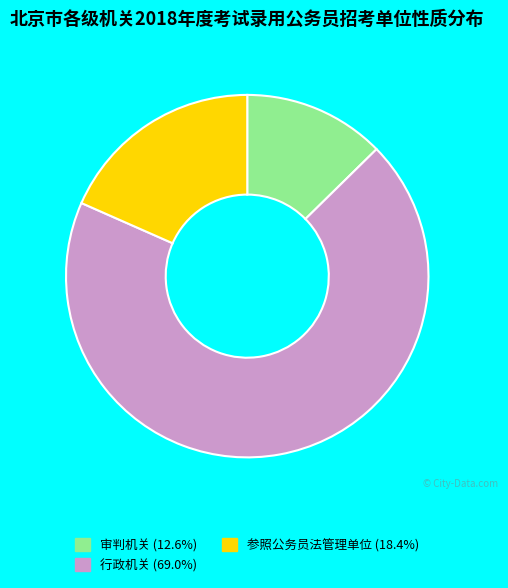

Count the number of slices in the pie.

3